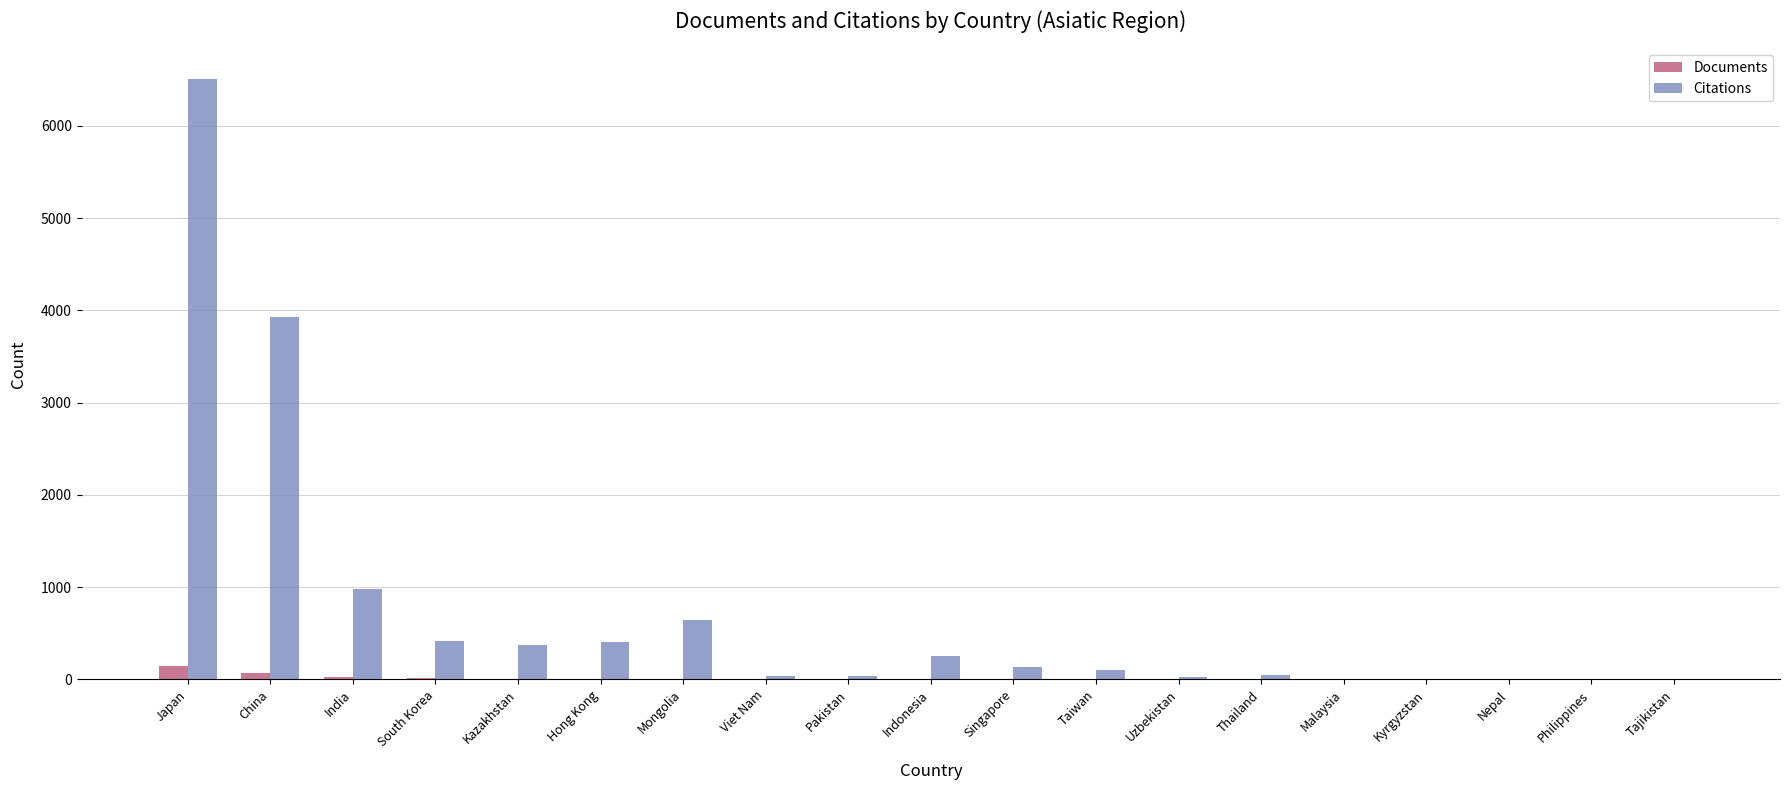

What is the greatest value displayed?

6514